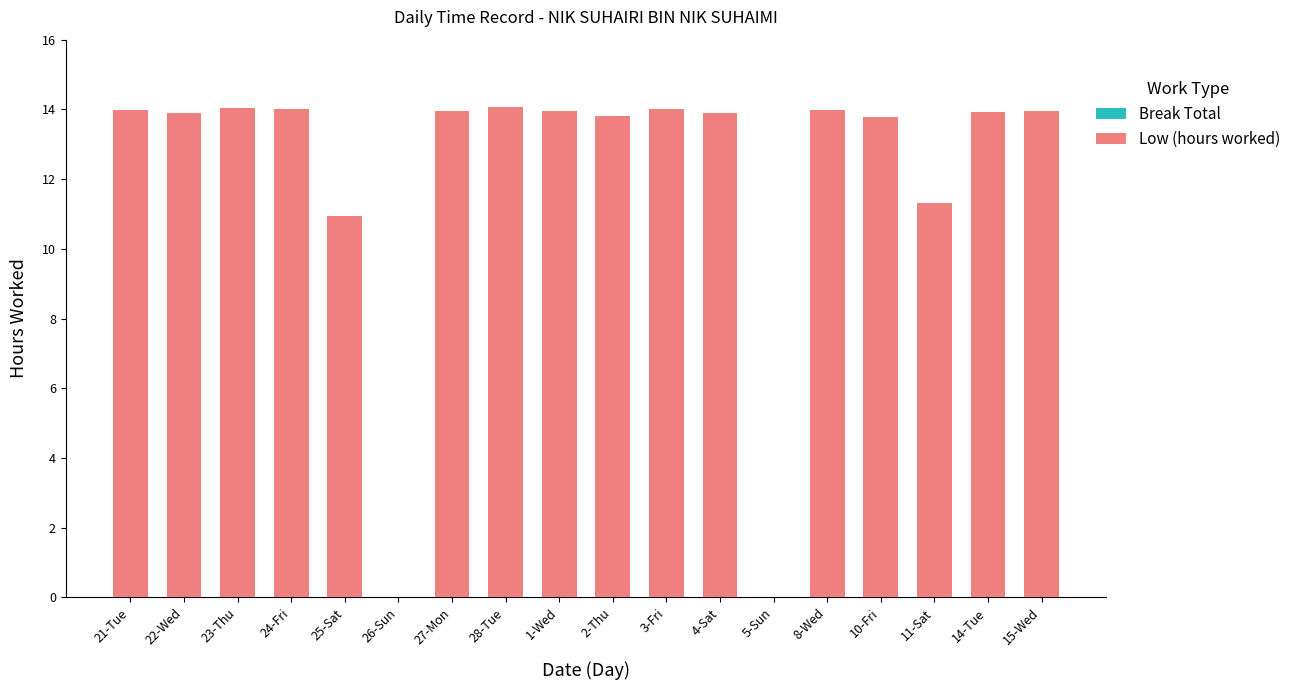

How many distinct data groups are displayed?

1